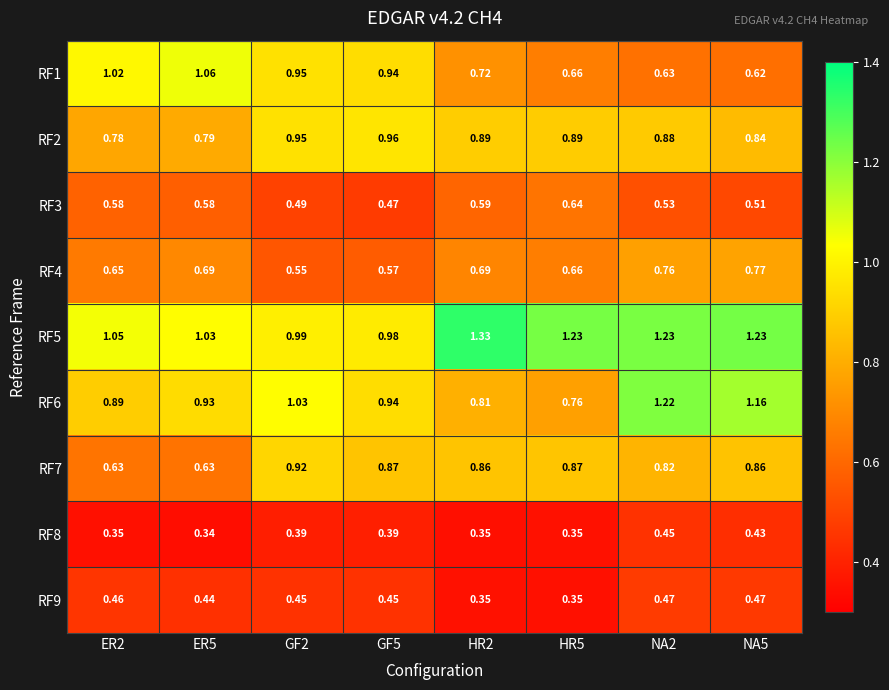

How many series are shown in this chart?

9